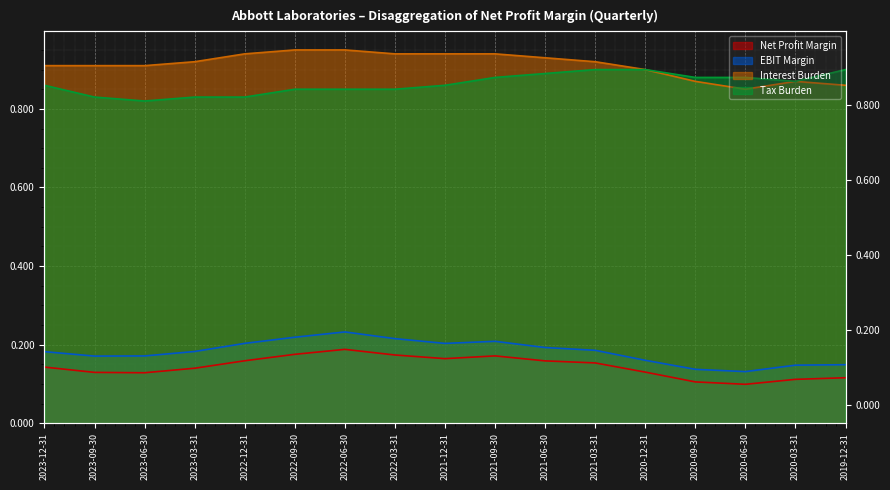

Is the value of EBIT Margin at 2019-12-31 greater than the value of Tax Burden at 2023-06-30?

No